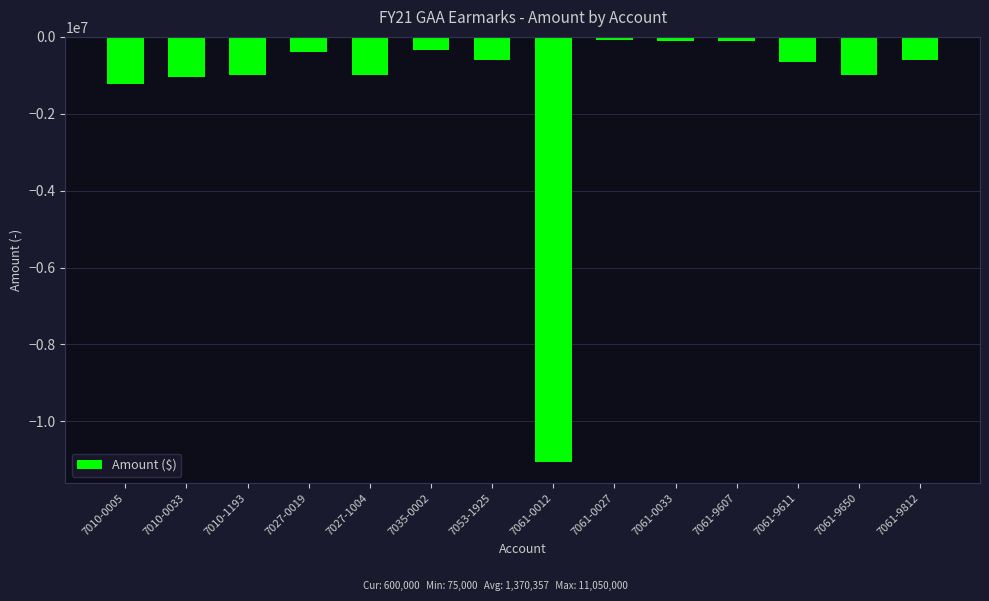

What position from the left is 7027-1004?

5